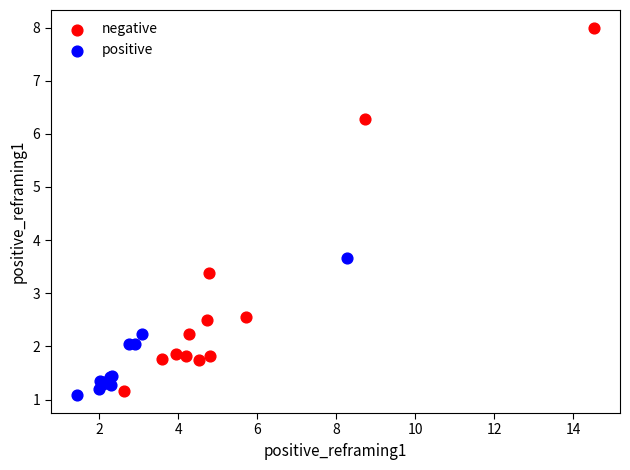

What are all the series names shown in the legend?

negative, positive